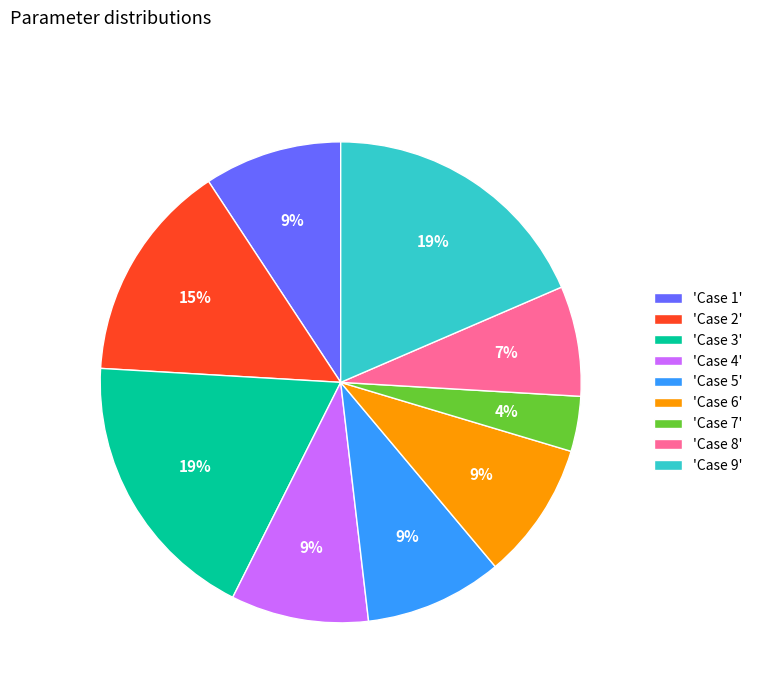

Between 'Case 8' and 'Case 6', which is larger?

'Case 6'